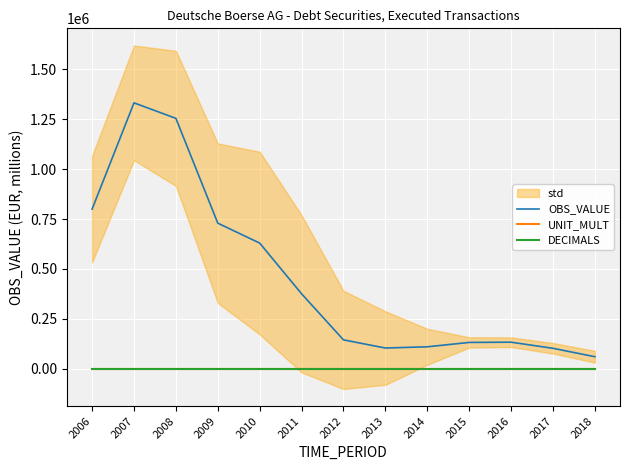

True or false: OBS_VALUE and UNIT_MULT intersect in this chart.

False